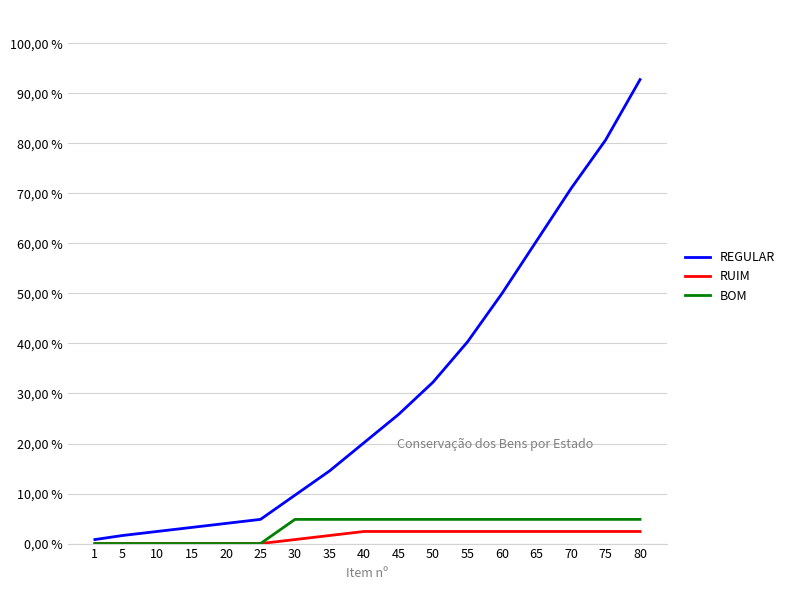

Reading left to right, list all the values displayed in this chart.

REGULAR: 1=0.8	5=1.6	10=2.4	15=3.2	20=4.0	25=4.8	30=9.7	35=14.5	40=20.2	45=25.8	50=32.3	55=40.3	60=50.0	65=60.5	70=71.0	75=80.6	80=92.7
RUIM: 1=0.0	5=0.0	10=0.0	15=0.0	20=0.0	25=0.0	30=0.8	35=1.6	40=2.4	45=2.4	50=2.4	55=2.4	60=2.4	65=2.4	70=2.4	75=2.4	80=2.4
BOM: 1=0.0	5=0.0	10=0.0	15=0.0	20=0.0	25=0.0	30=4.8	35=4.8	40=4.8	45=4.8	50=4.8	55=4.8	60=4.8	65=4.8	70=4.8	75=4.8	80=4.8